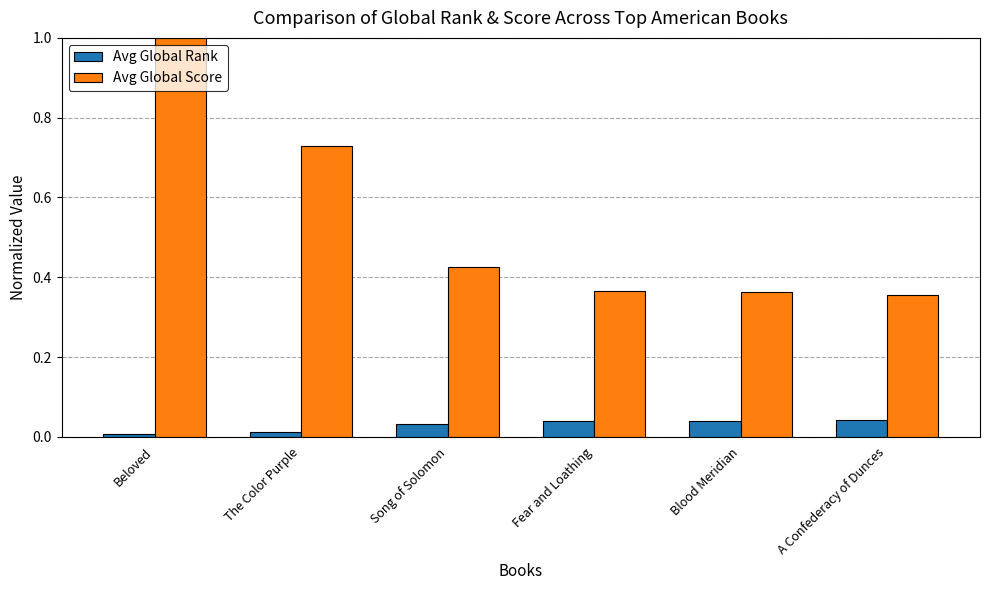

How many distinct data groups are displayed?

2